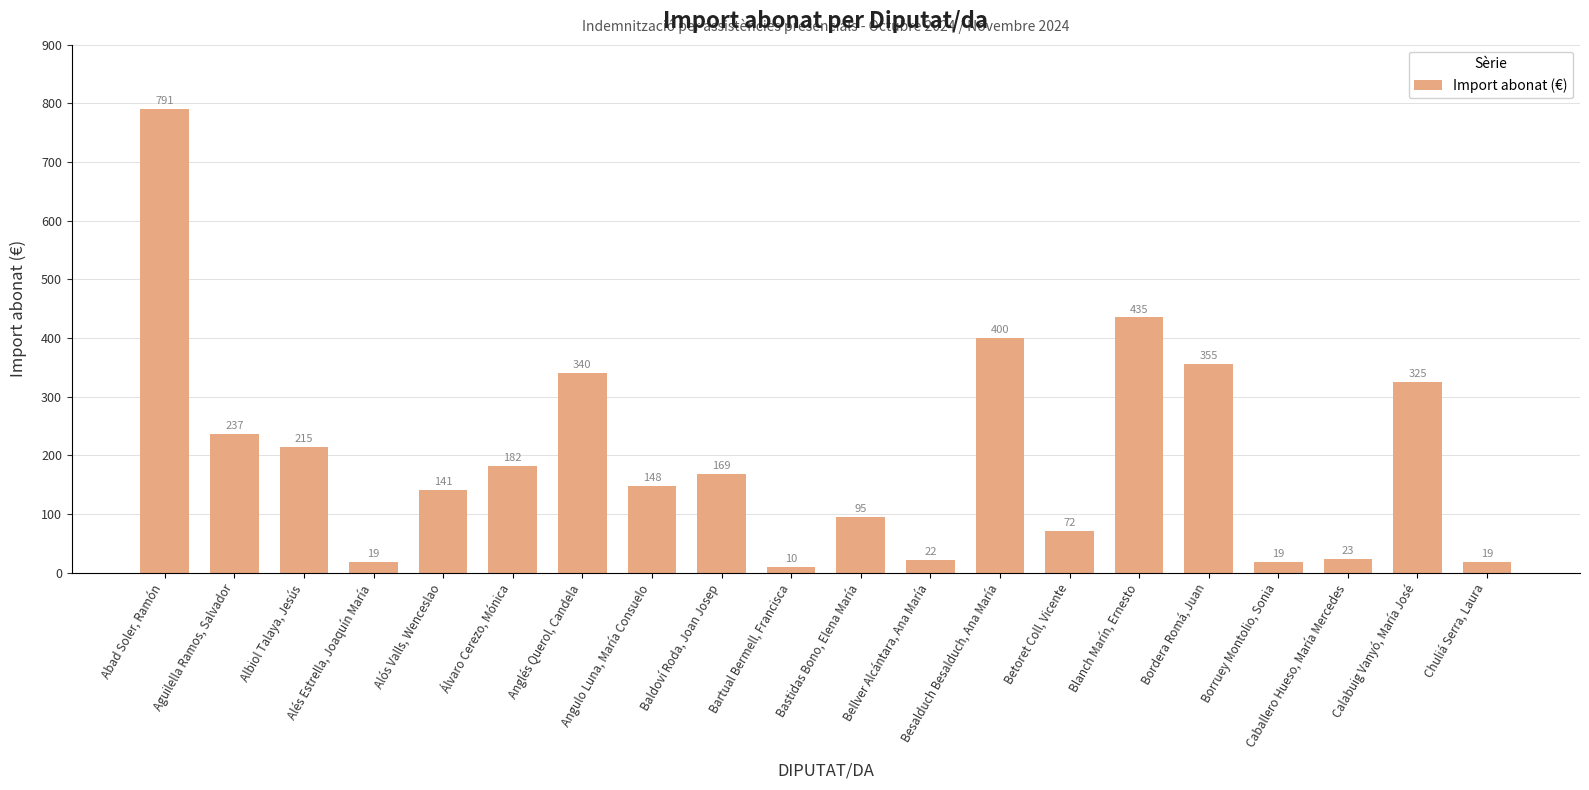

What is the sum of the values at Alés Estrella, Joaquín María and Bartual Bermell, Francisca?

29.4